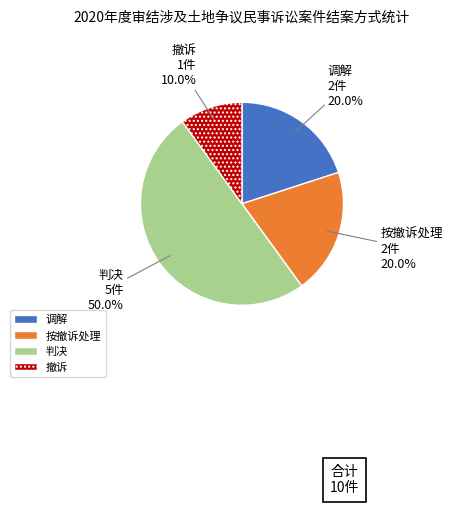

To the nearest percent, what is the difference between the largest and smallest slice percentages?

40%